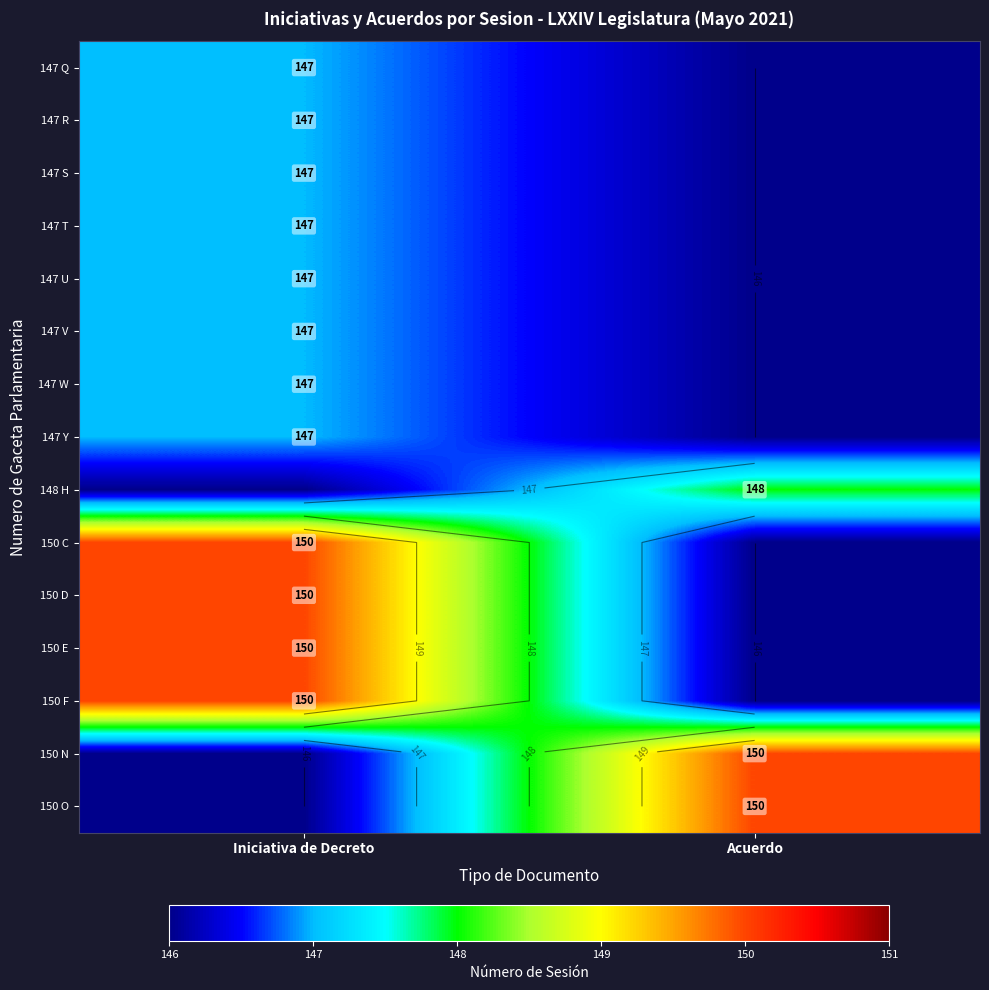

What is the difference between the highest and lowest values at Acuerdo?

4